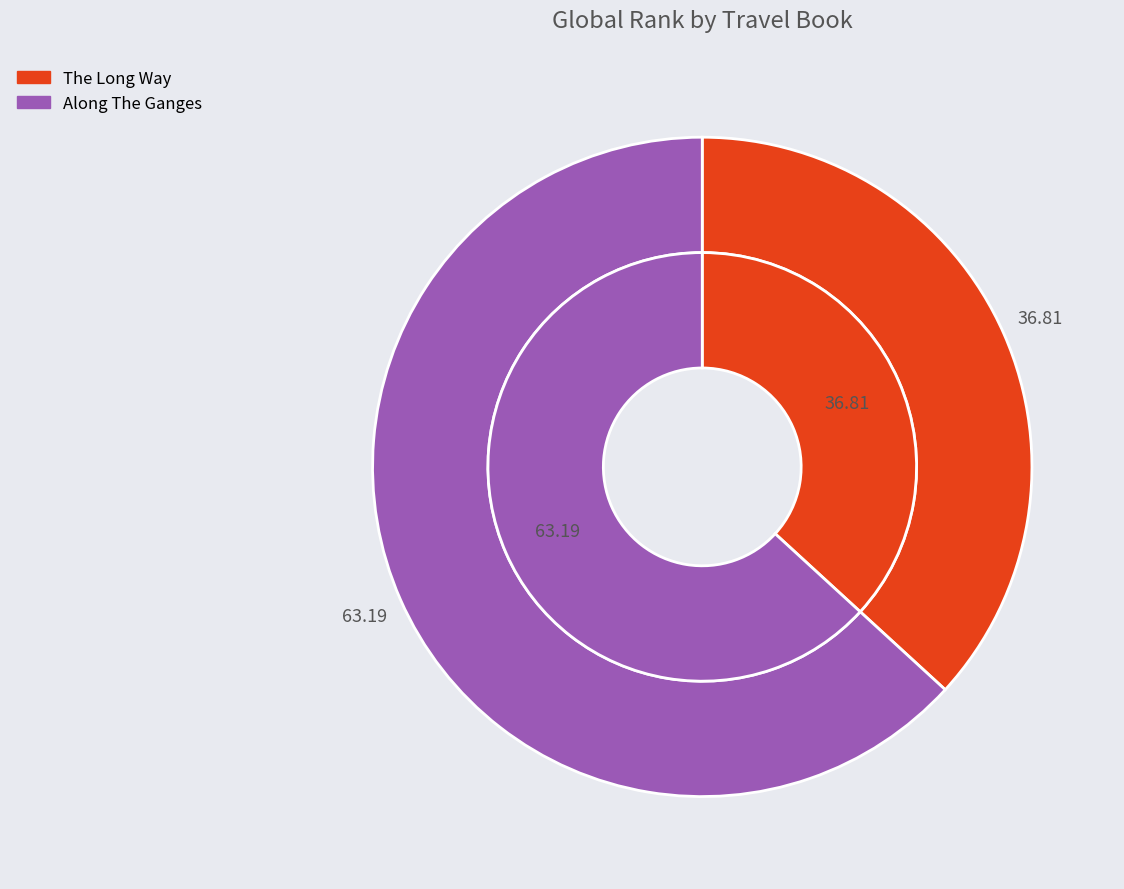

True or false: The Long Way accounts for 37% of the total.

True